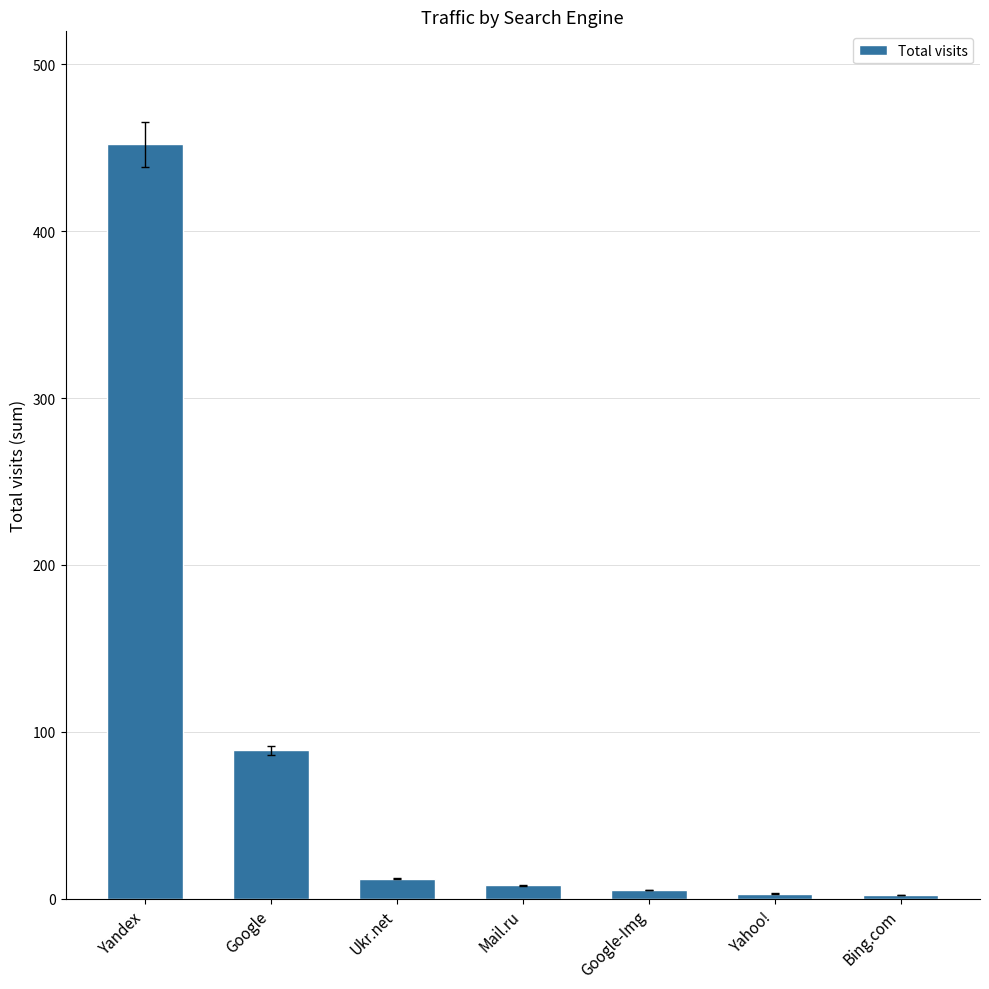

What is the average value?

82